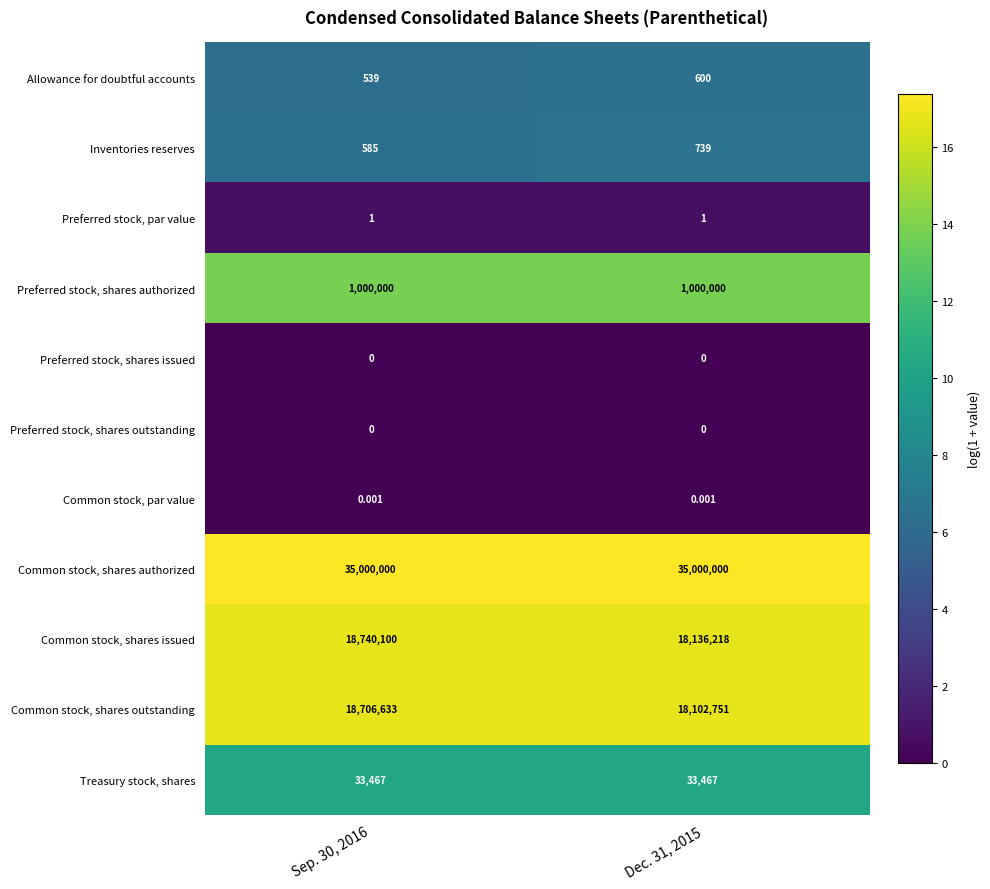

What is the spread (max minus min) of values at Sep. 30, 2016?

35000000.0